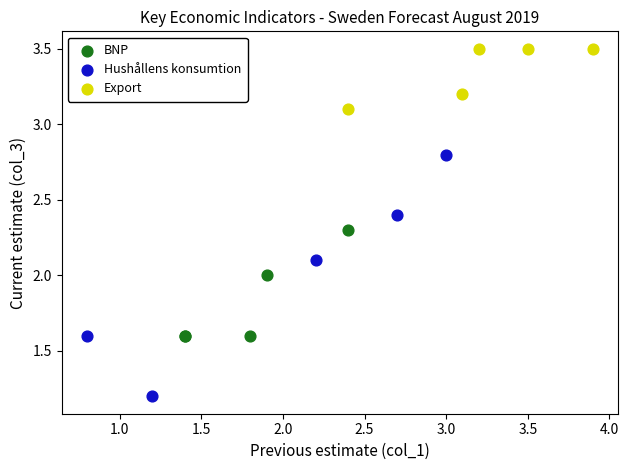

Which series reaches the minimum Y coordinate?

Hushållens konsumtion